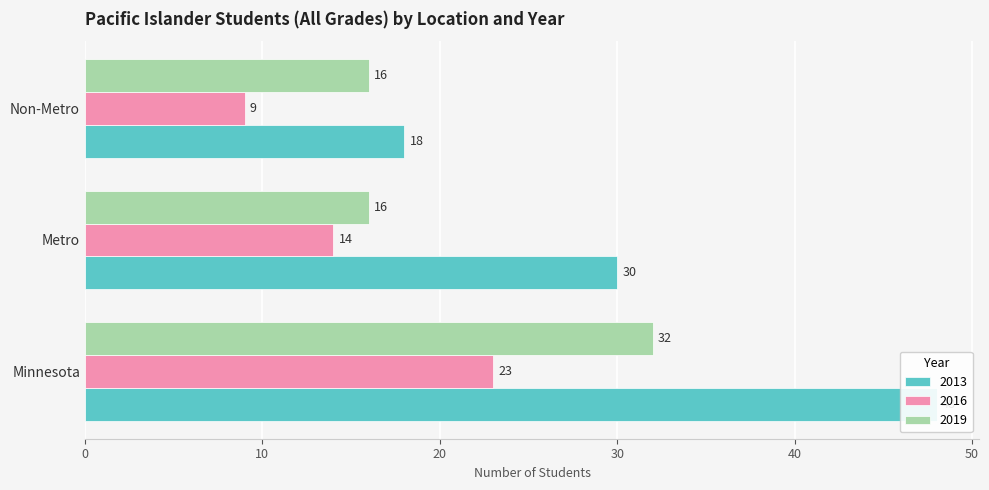

What is the difference between the 2016 values at Non-Metro and Minnesota?

14